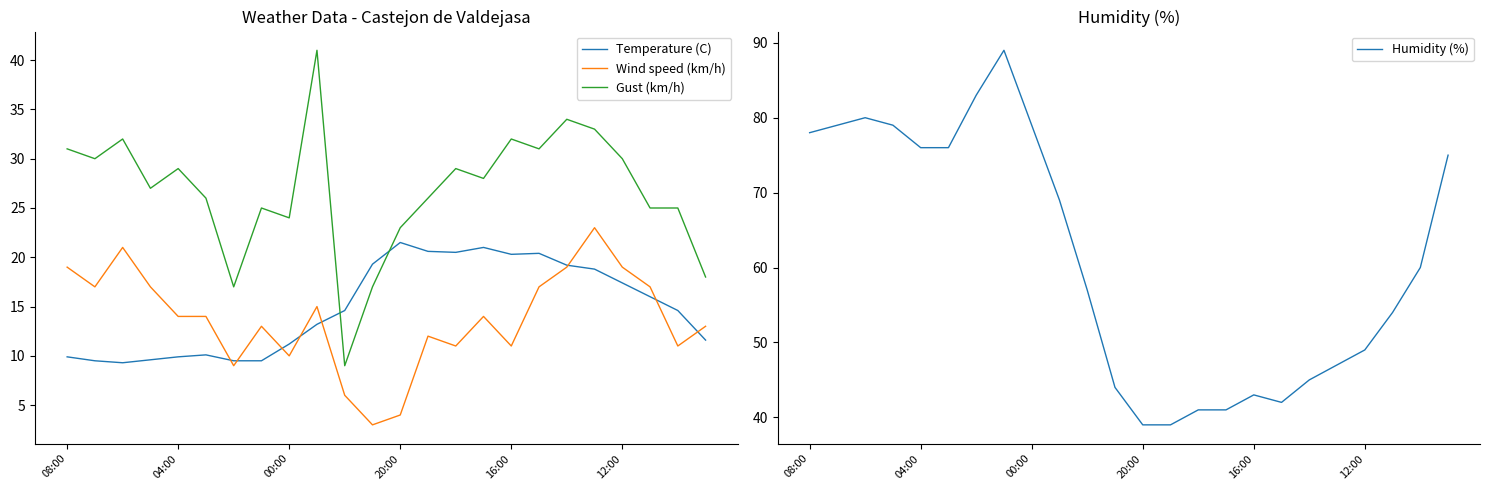

Reading left to right, extract all data points from this chart.

Temperature (C): 9.9	9.5	9.3	9.6	9.9	10.1	9.5	9.5	11.2	13.2	14.6	19.3	21.5	20.6	20.5	21.0	20.3	20.4	19.2	18.8	17.4	16.0	14.6	11.6
Wind speed (km/h): 19.0	17.0	21.0	17.0	14.0	14.0	9.0	13.0	10.0	15.0	6.0	3.0	4.0	12.0	11.0	14.0	11.0	17.0	19.0	23.0	19.0	17.0	11.0	13.0
Gust (km/h): 31.0	30.0	32.0	27.0	29.0	26.0	17.0	25.0	24.0	41.0	9.0	17.0	23.0	26.0	29.0	28.0	32.0	31.0	34.0	33.0	30.0	25.0	25.0	18.0
Humidity (%): 78.0	79.0	80.0	79.0	76.0	76.0	83.0	89.0	79.0	69.0	57.0	44.0	39.0	39.0	41.0	41.0	43.0	42.0	45.0	47.0	49.0	54.0	60.0	75.0